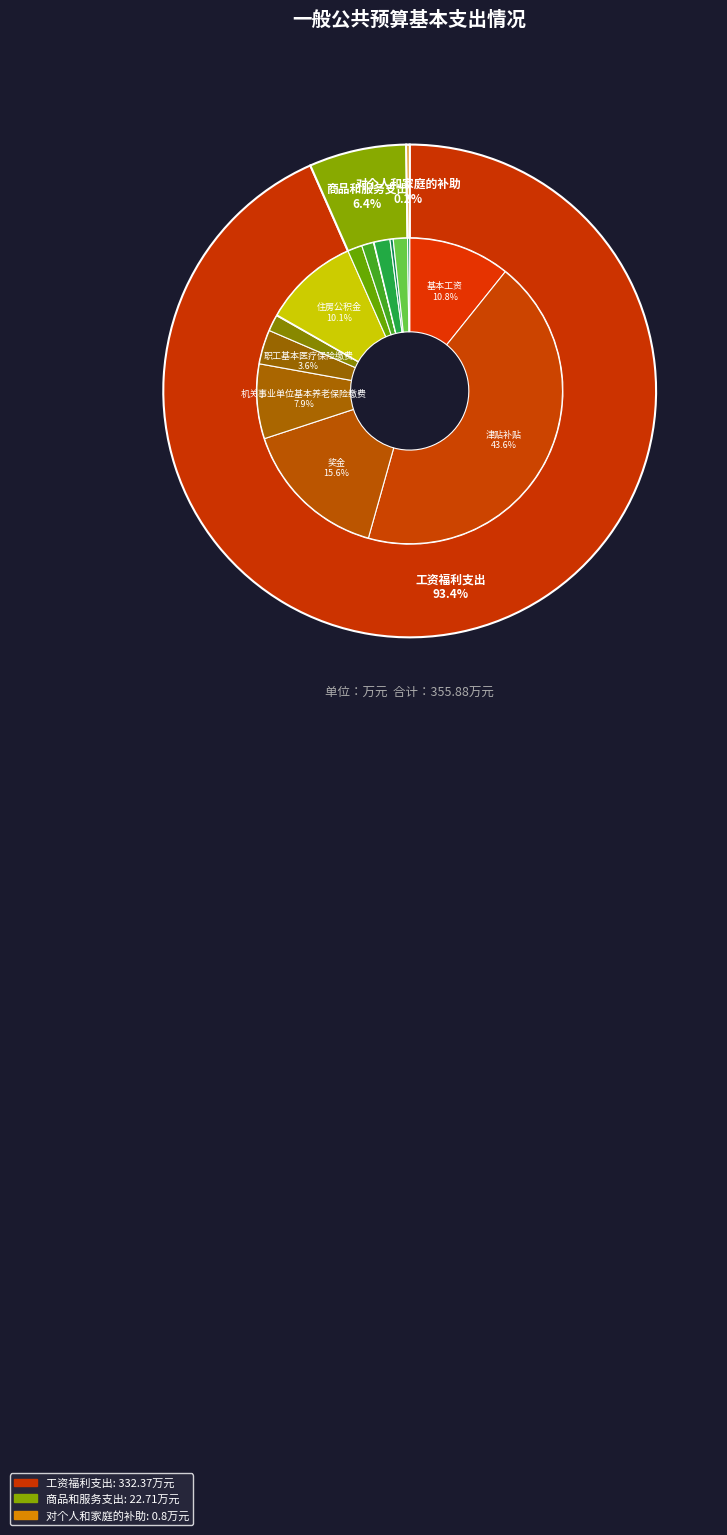

Rank the categories by value from highest to lowest.

工资福利支出, 商品和服务支出, 对个人和家庭的补助